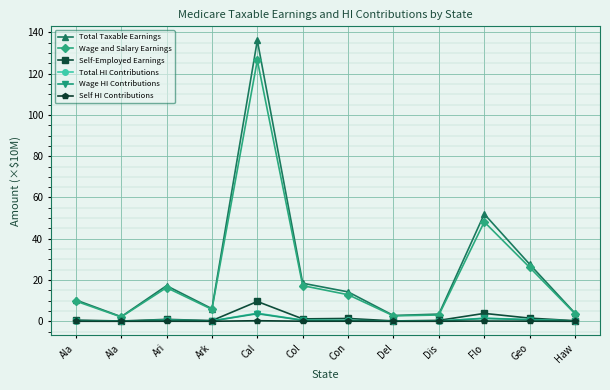

How many data points in Wage and Salary Earnings are less than 12?

6